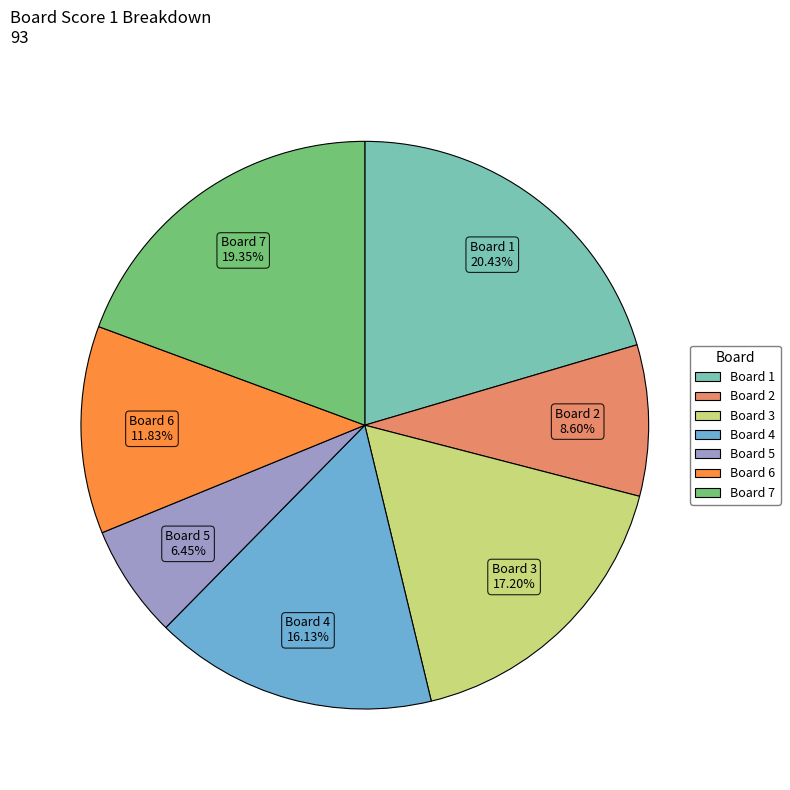

Does any single category account for the majority?

No